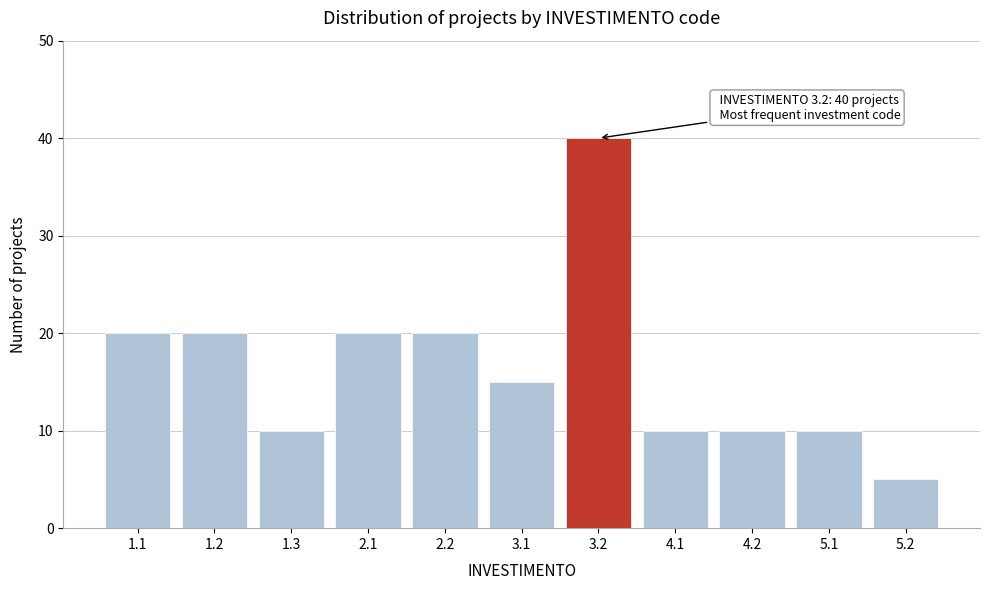

Reading right to left, transcribe all the data shown in this chart.

5.2=5	5.1=10	4.2=10	4.1=10	3.2=40	3.1=15	2.2=20	2.1=20	1.3=10	1.2=20	1.1=20